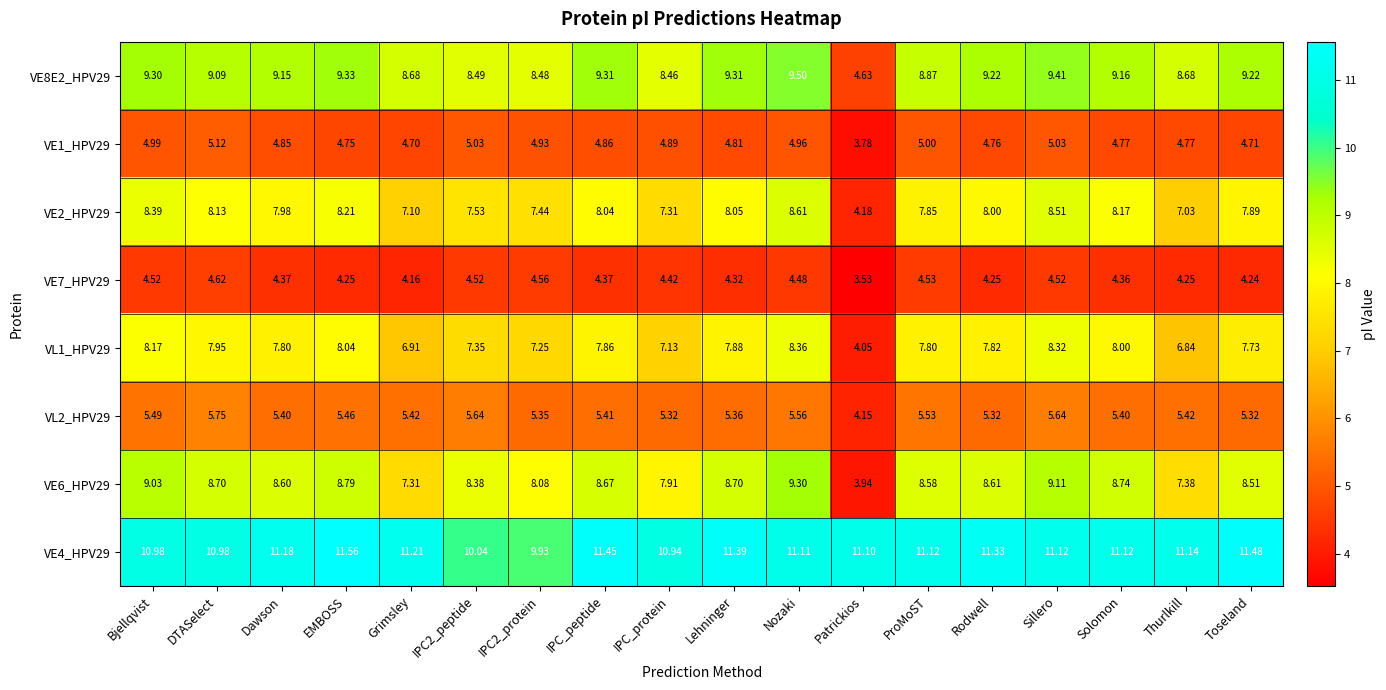

At which label does VE4_HPV29 first exceed 11?

Dawson